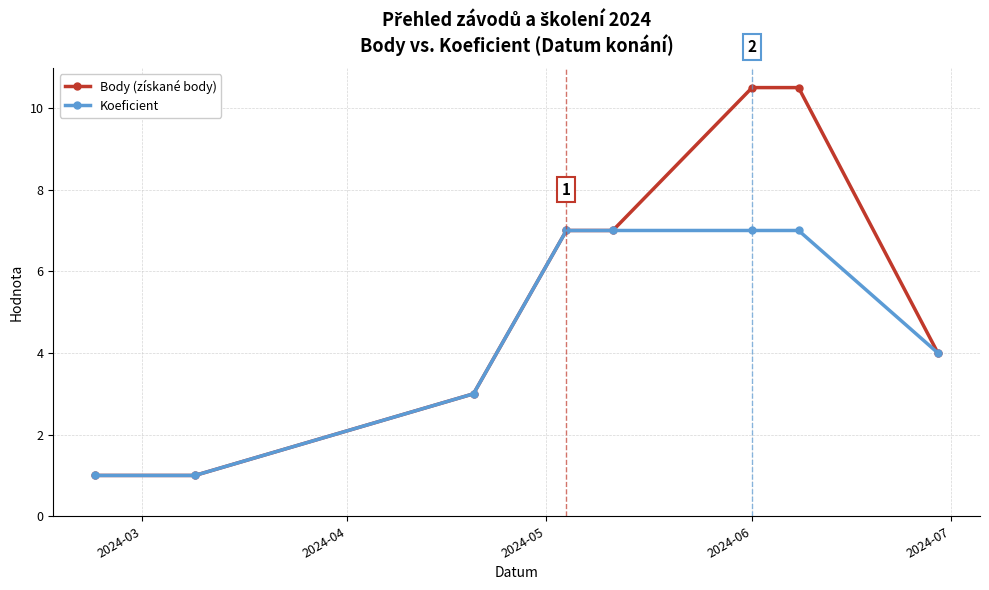

Does the chart display data point markers on the line(s)?

Yes